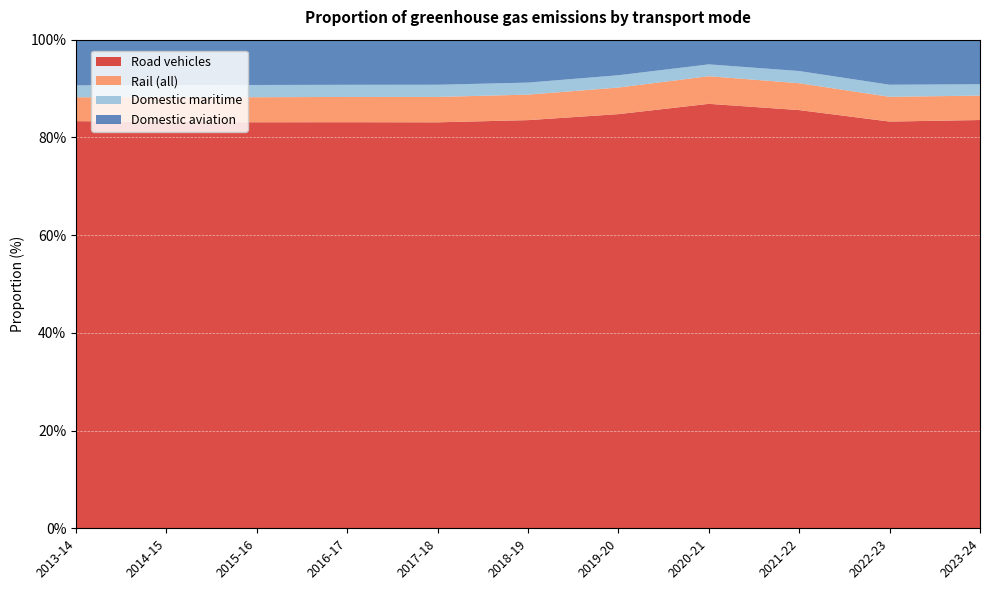

Reading left to right, transcribe all the data shown in this chart.

Road vehicles: 83.3	83.2	83.1	83.1	83.1	83.5	84.8	86.9	85.6	83.2	83.6
Rail (all): 4.9	5.1	5.1	5.2	5.2	5.2	5.4	5.7	5.5	5.1	5.0
Domestic maritime: 2.4	2.5	2.5	2.5	2.5	2.5	2.5	2.4	2.5	2.5	2.3
Domestic aviation: 9.3	9.3	9.3	9.2	9.2	8.8	7.3	5.1	6.4	9.2	9.1